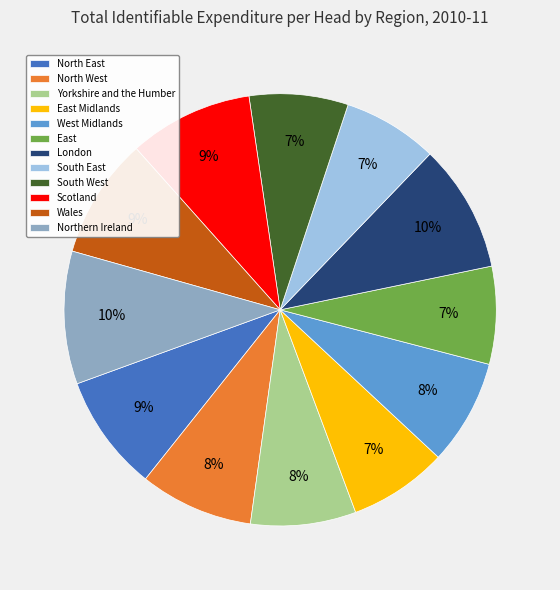

The East slice represents 7% of the pie. True or false?

True